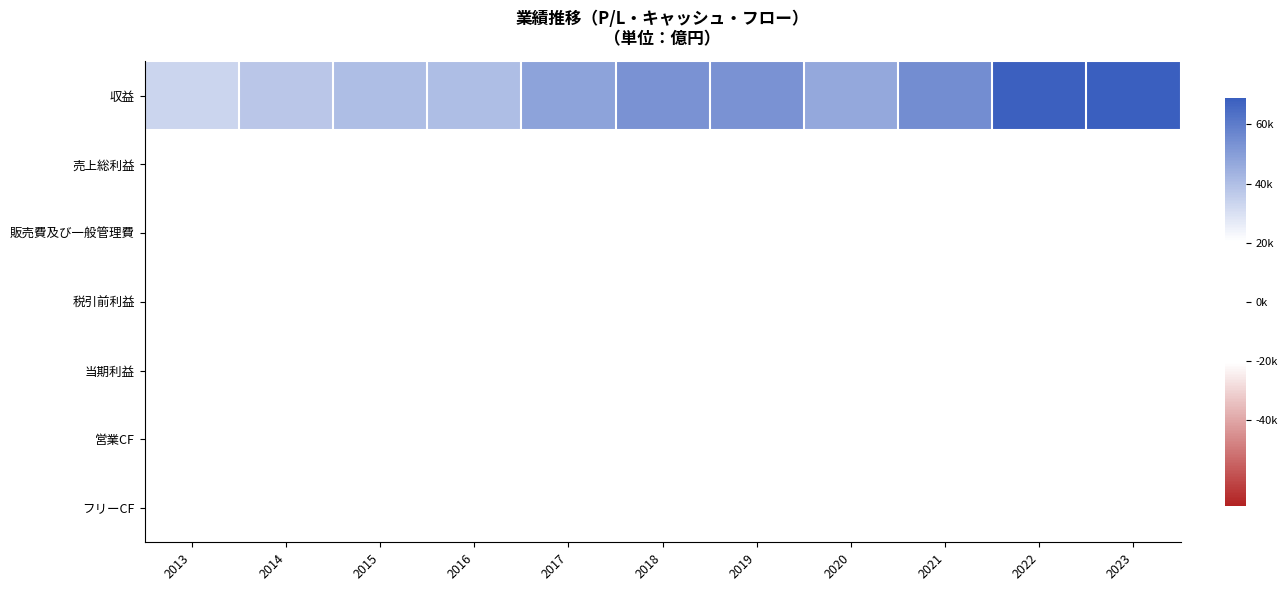

At which category does the chart reach its minimum across all series?

2023